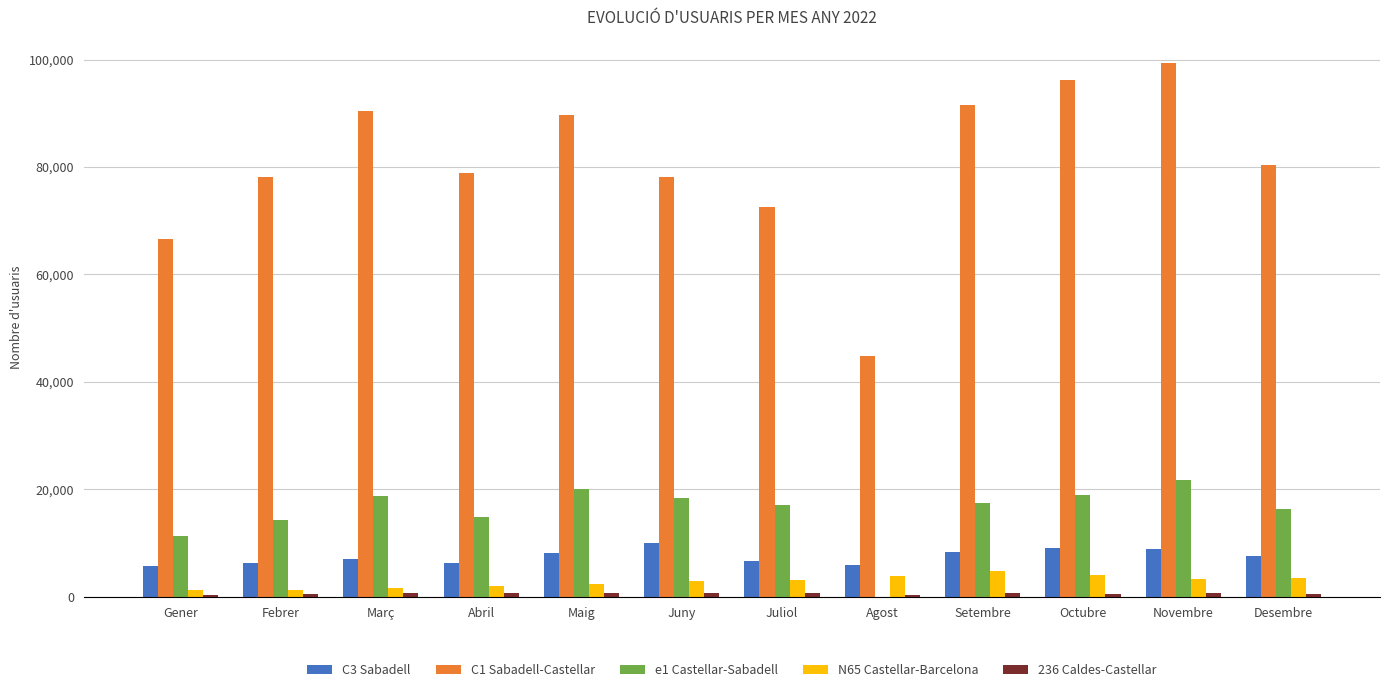

Is the value of C3 Sabadell at Novembre greater than the value of C1 Sabadell-Castellar at Abril?

No